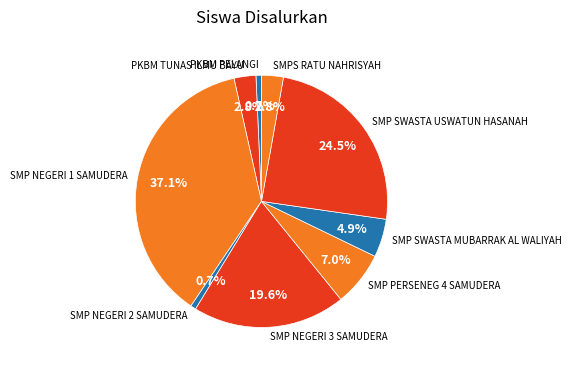

What is the ratio of the value at SMP NEGERI 2 SAMUDERA to the value at PKBM PELANGI?

1.0